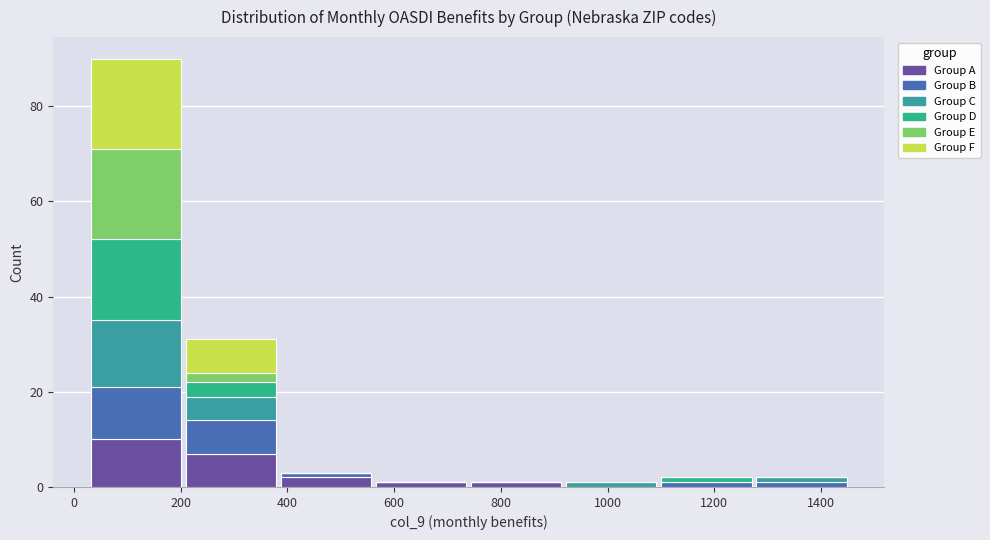

Reading left to right, list every stacked bar in this chart as the range it spans on the x-axis followed by its total height. Neither the bar edges nor the heights are printed on the chart, so give them approximately, as read against the axes.

28 to 206: 90
206 to 384: 32
384 to 562: 4
562 to 740: under 2
740 to 918: under 2
918 to 1096: under 2
1096 to 1274: 2
1274 to 1452: 2